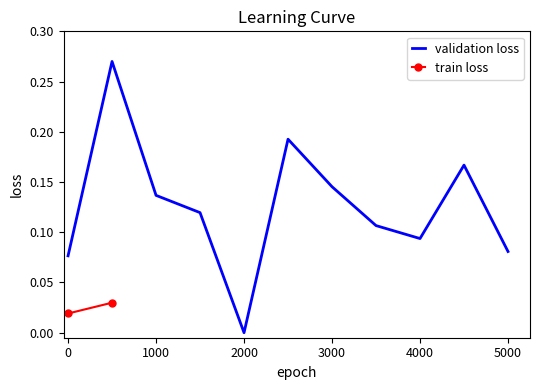

What is the value of the 8th point from the left?

0.1